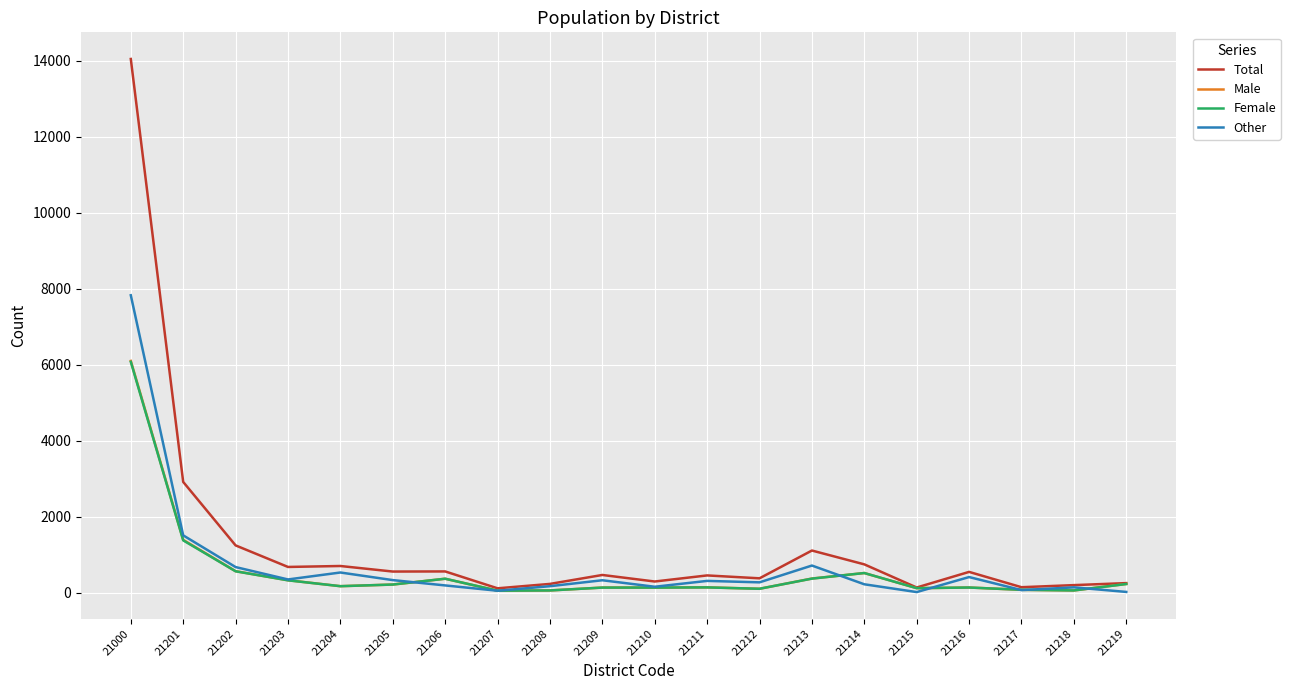

Where is Total nearest to the value 7077?

21201